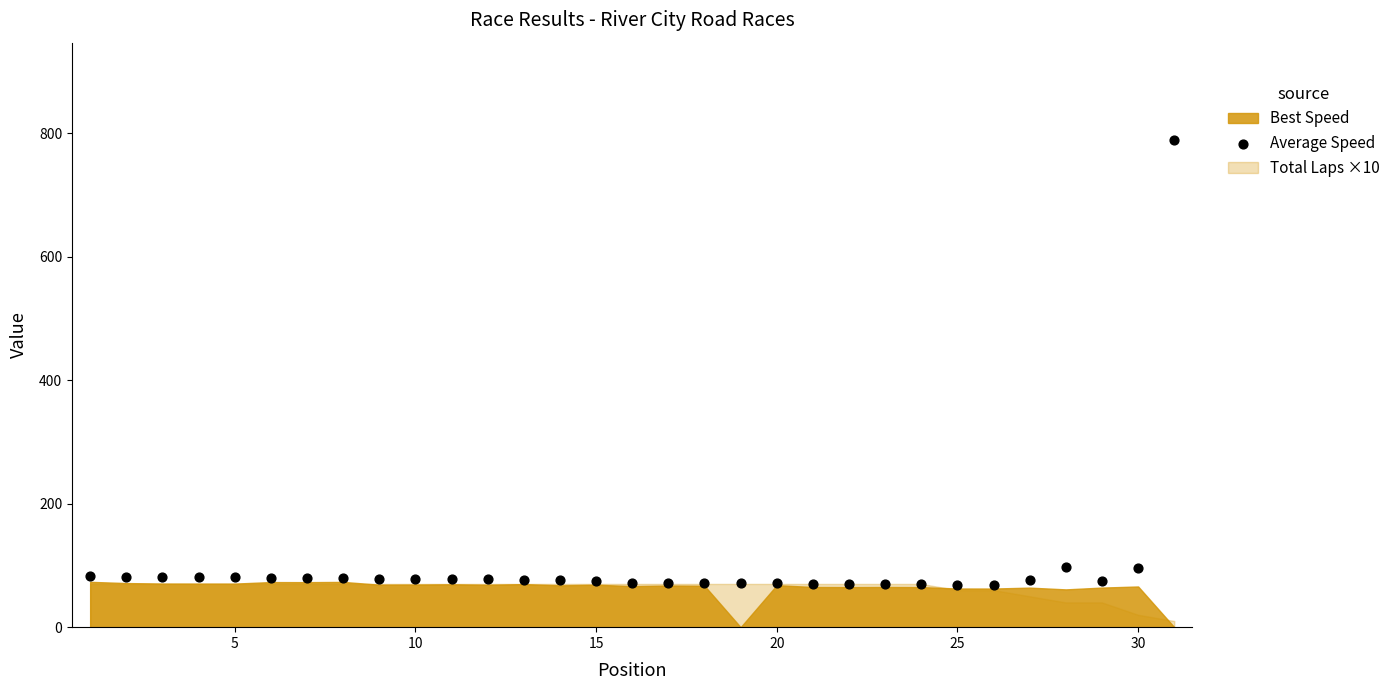

What is the range of Y values (max minus min)?

719.8